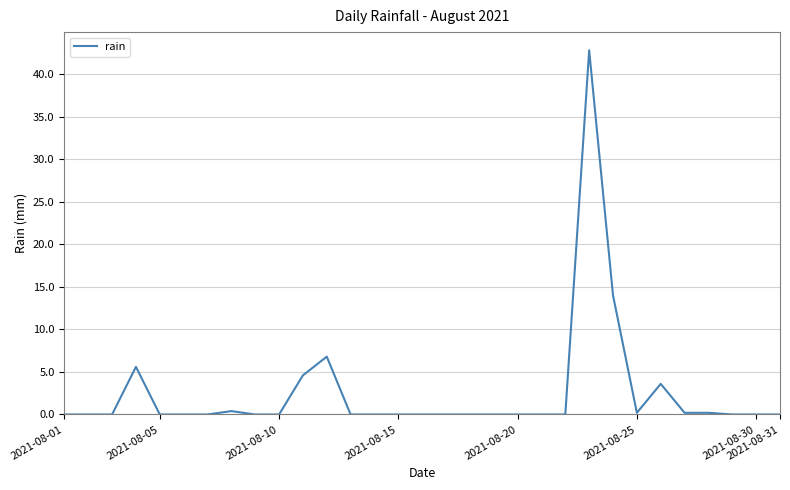

What is the greatest value displayed?

42.8